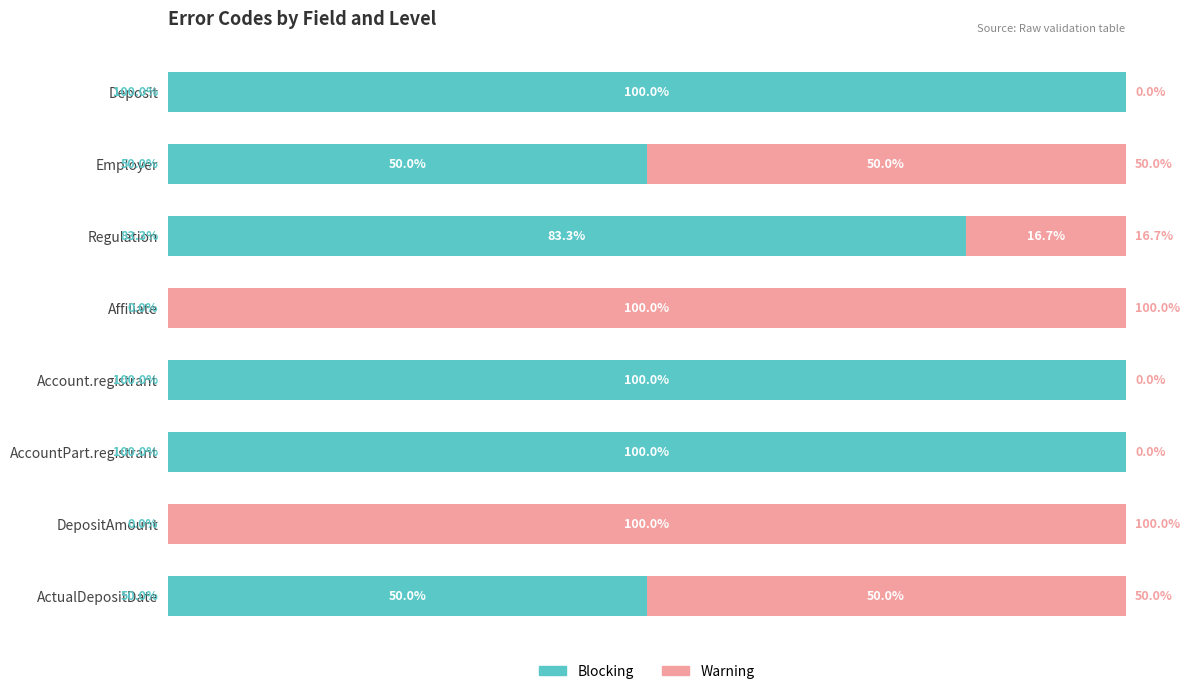

Which series has the largest total across all categories?

Blocking